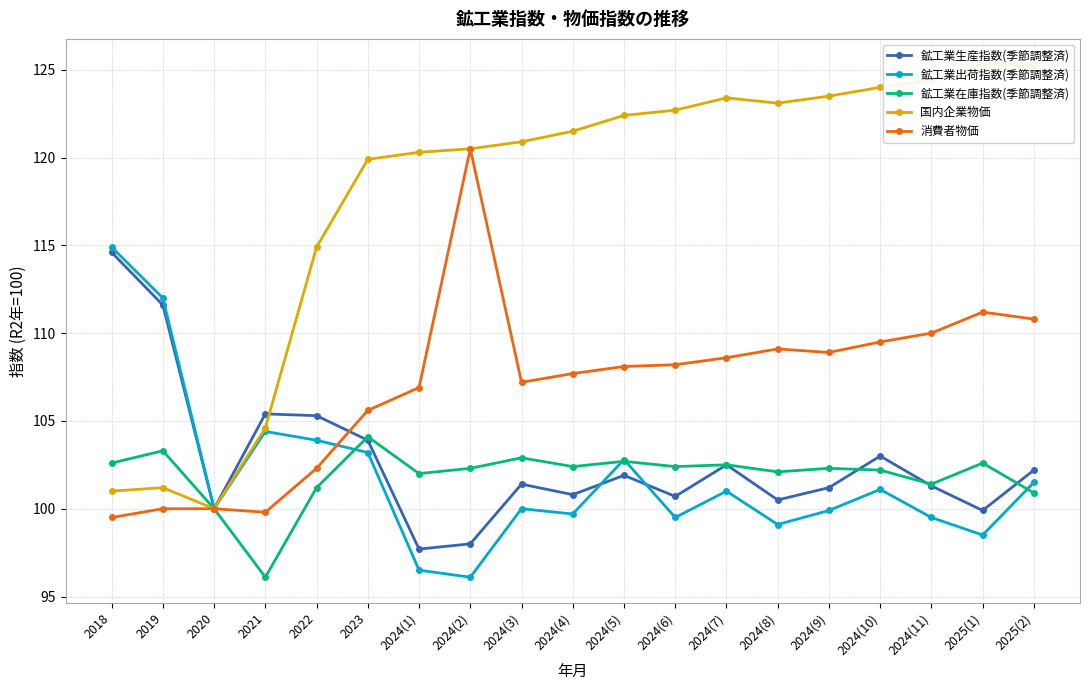

Which series changed the most between 2024(4) and 2024(5)?

鉱工業出荷指数(季節調整済)